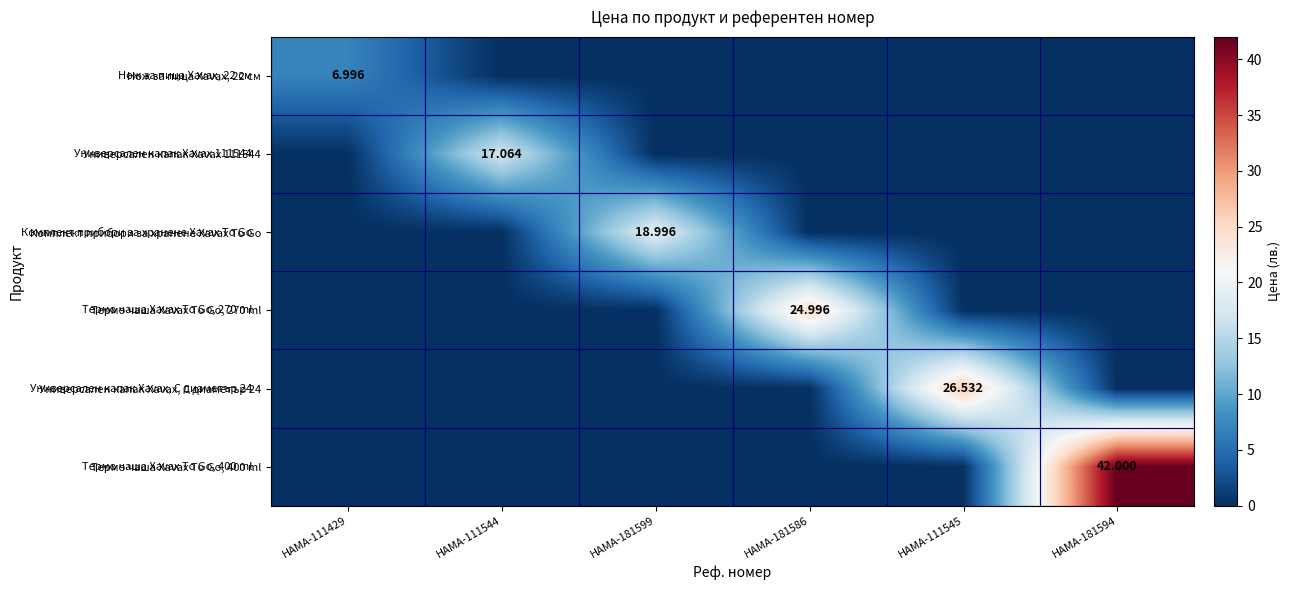

How many distinct data groups are displayed?

6